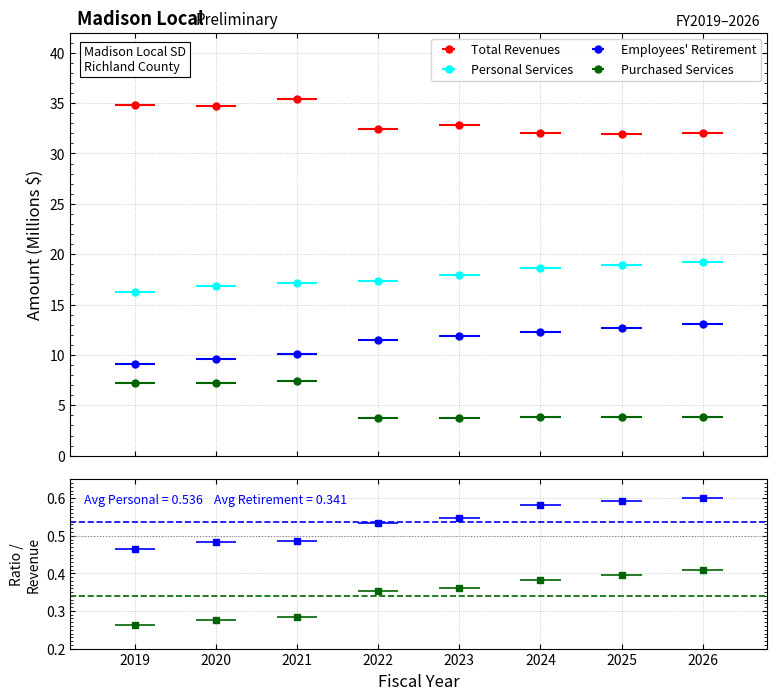

True or false: Total Revenues and Personal Services intersect in this chart.

False